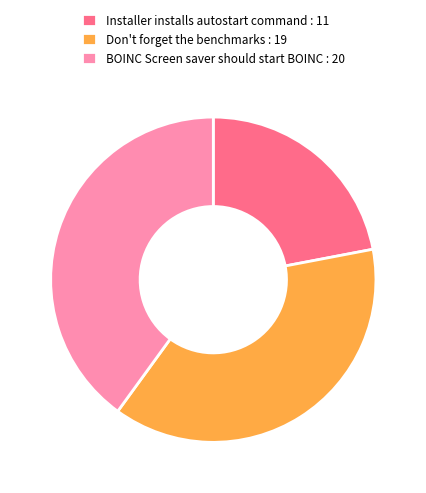

How many segments does this pie chart have?

3